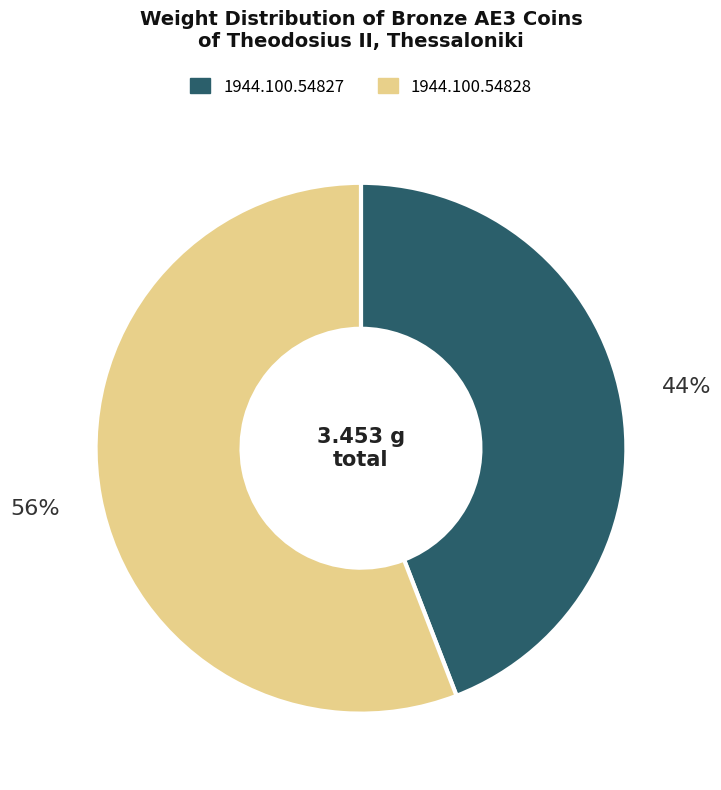

To the nearest percent, what is the difference between the largest and smallest slice percentages?

12%